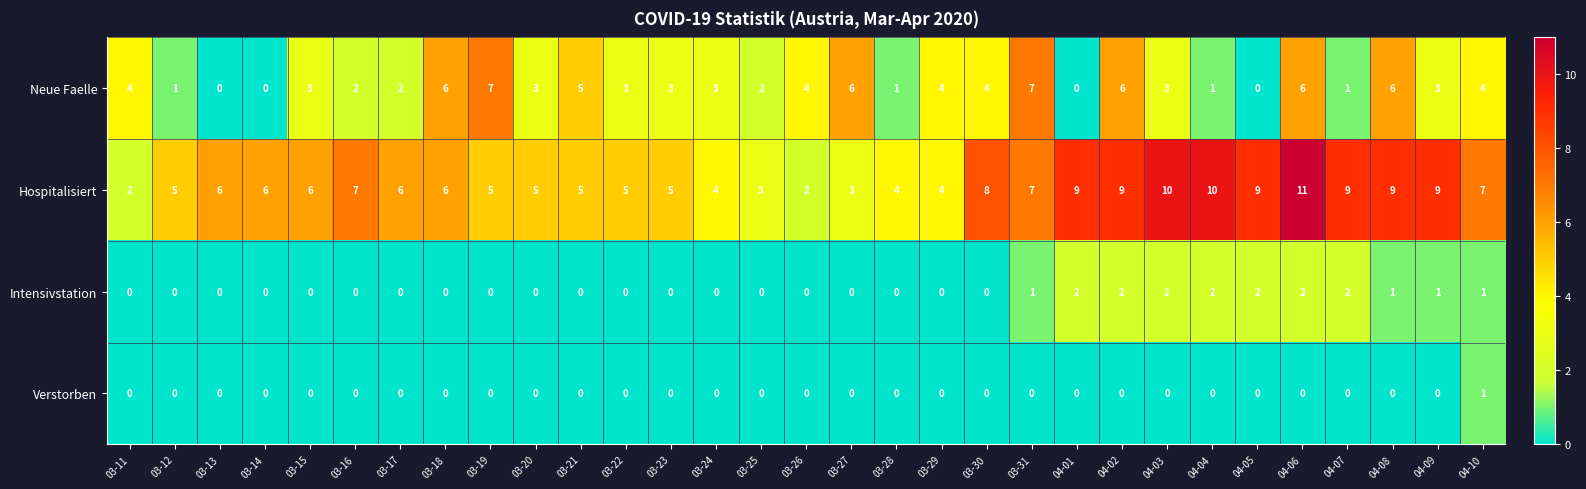

How many data points does each series have?

31